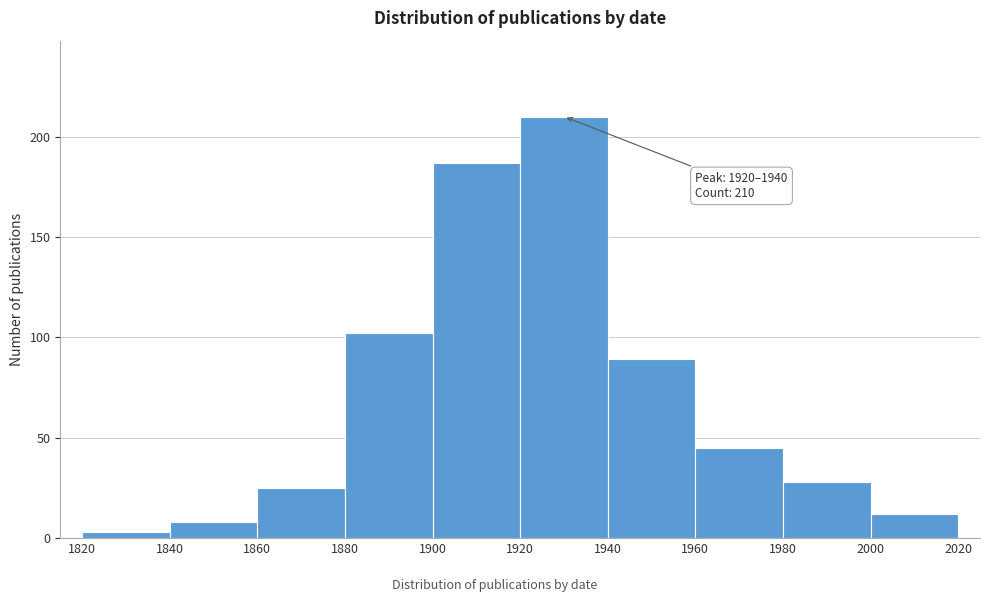

Which range on the x-axis has the tallest bar?

1920 to 1940